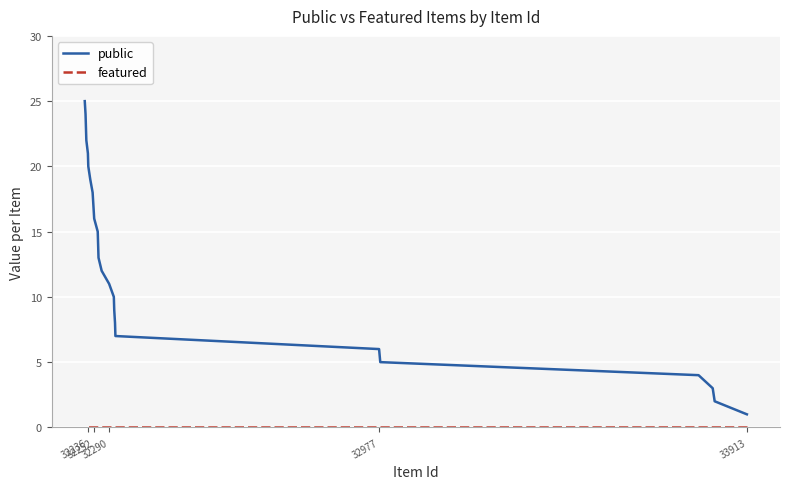

How many lines are shown in the chart?

2